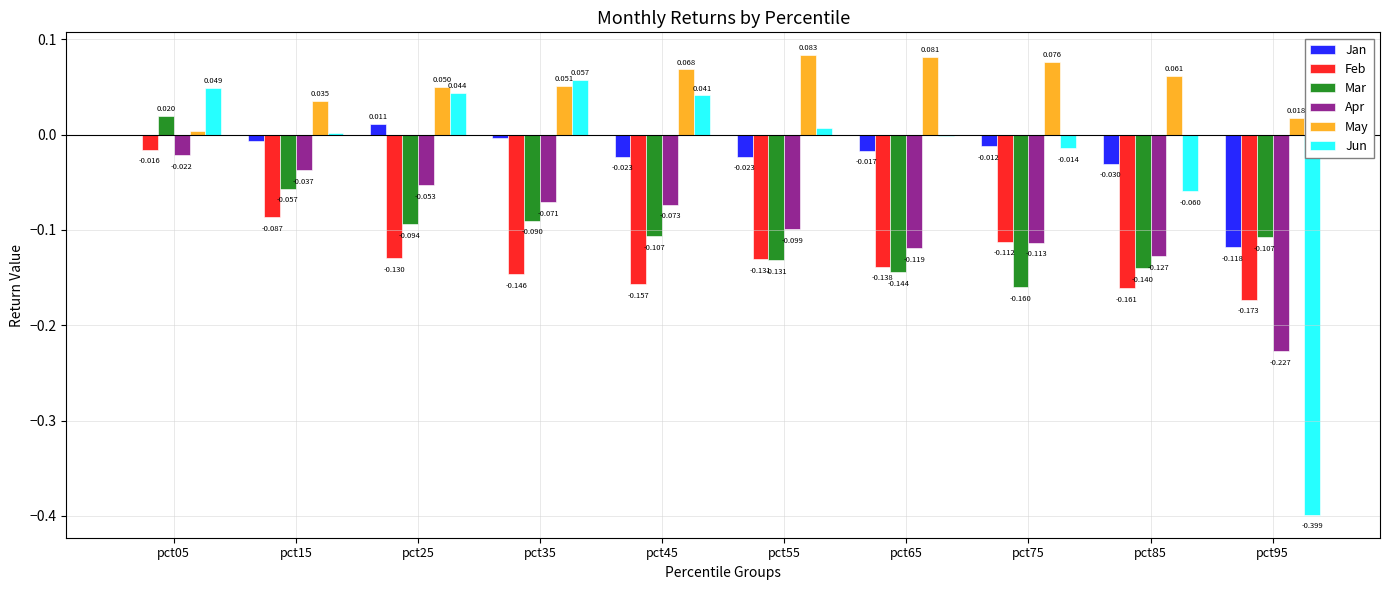

How many groups of bars are there?

10